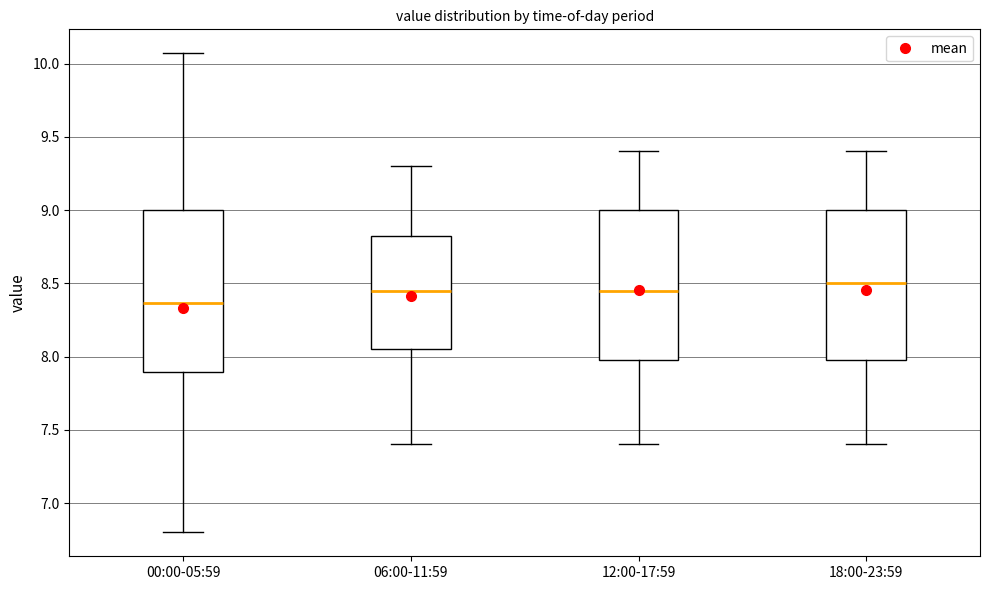

Comparing the boxes themselves (not the whiskers), which one is the tallest?

00:00-05:59